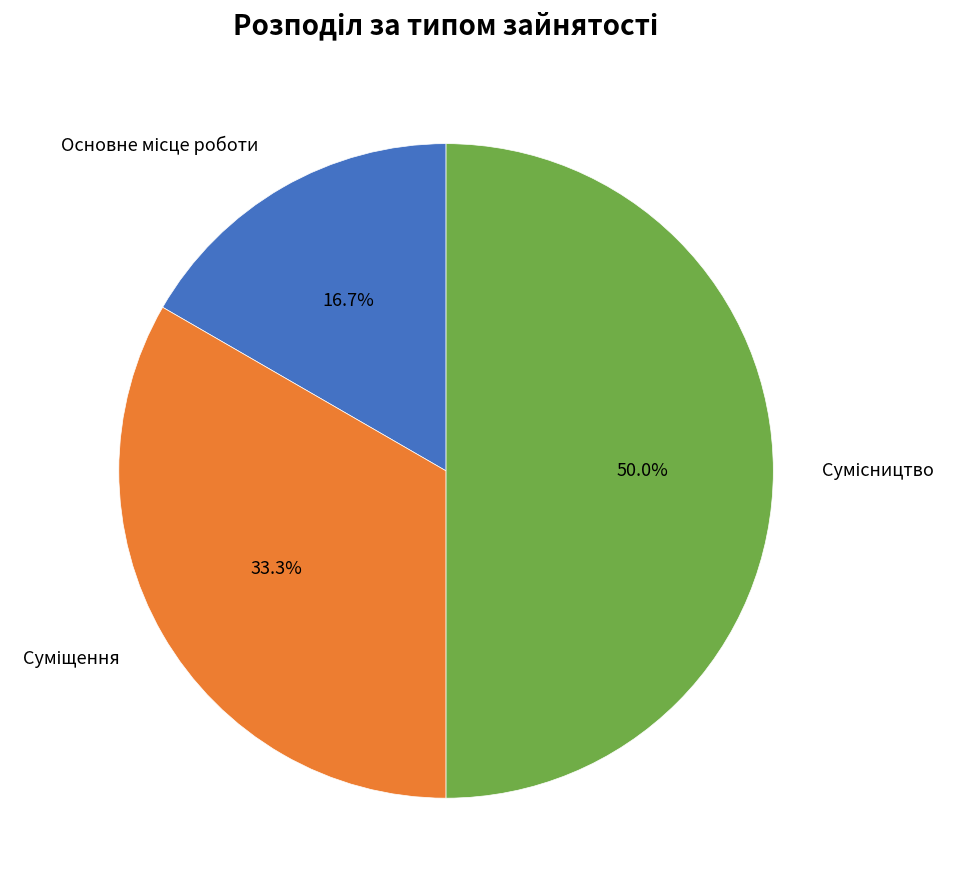

Is Основне місце роботи the majority of the pie?

No